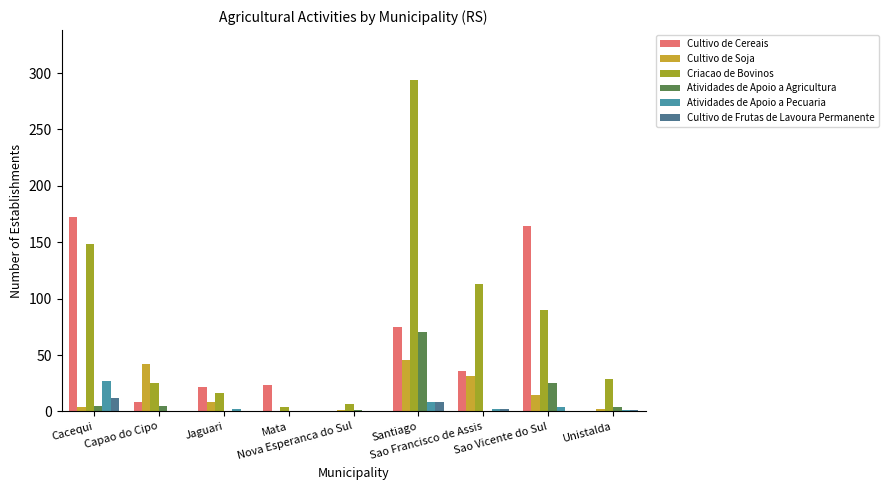

What is the total value across all series at Unistalda?

37